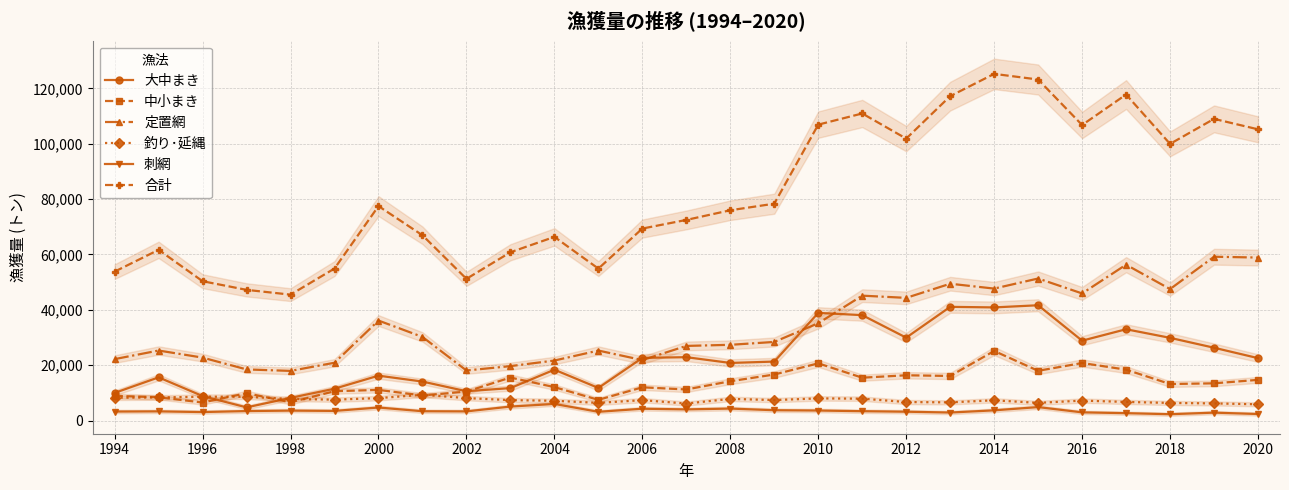

True or false: 刺網 has a value of 4330 at 2008.

True